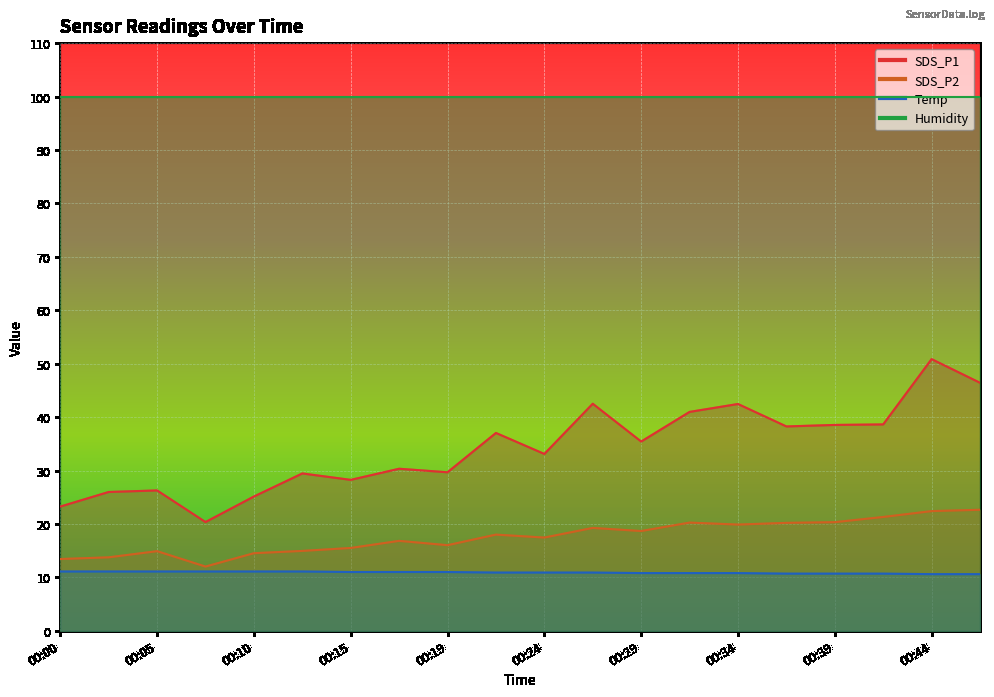

How many data points in SDS_P2 are above 18?

9